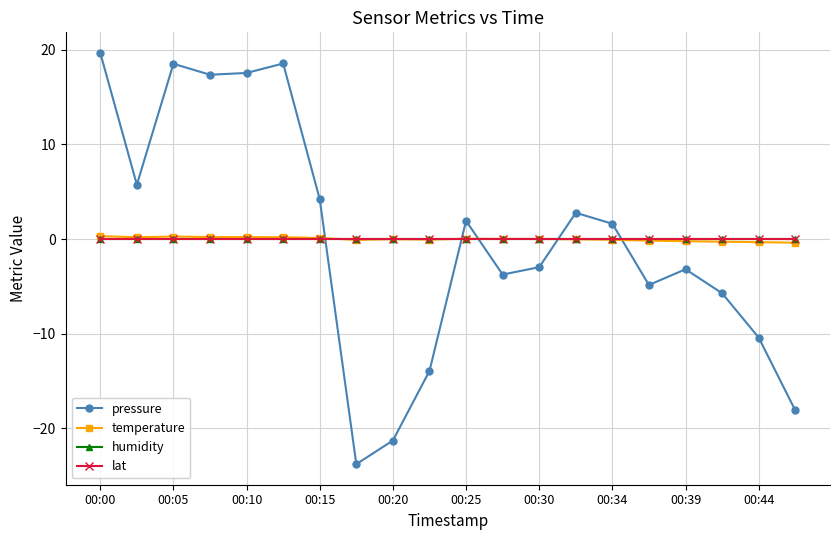

What is the difference between the maximum and minimum values in the temperature series?

0.7